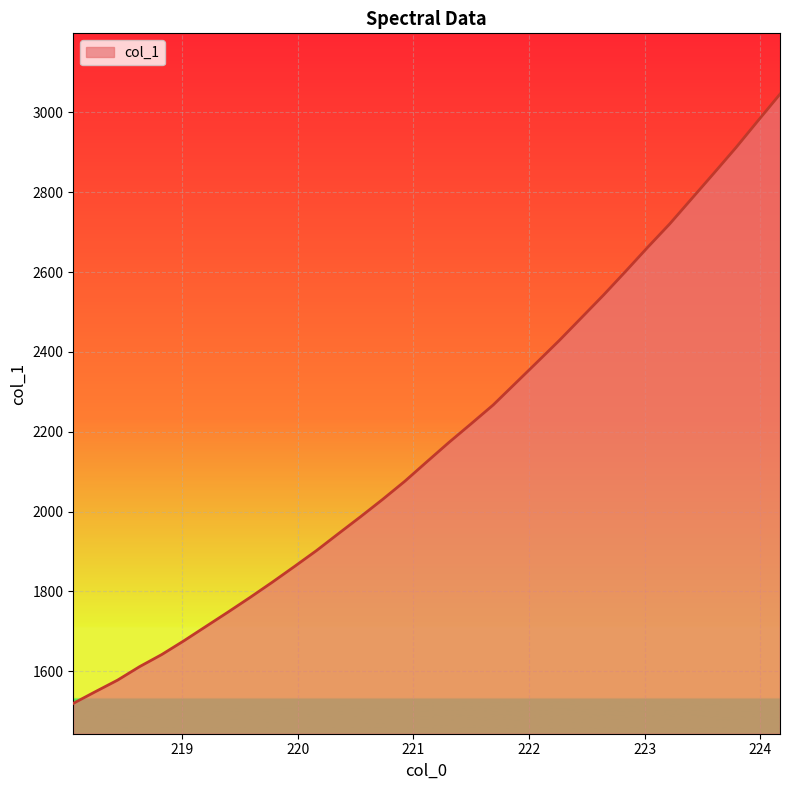

How many lines are shown in the chart?

1